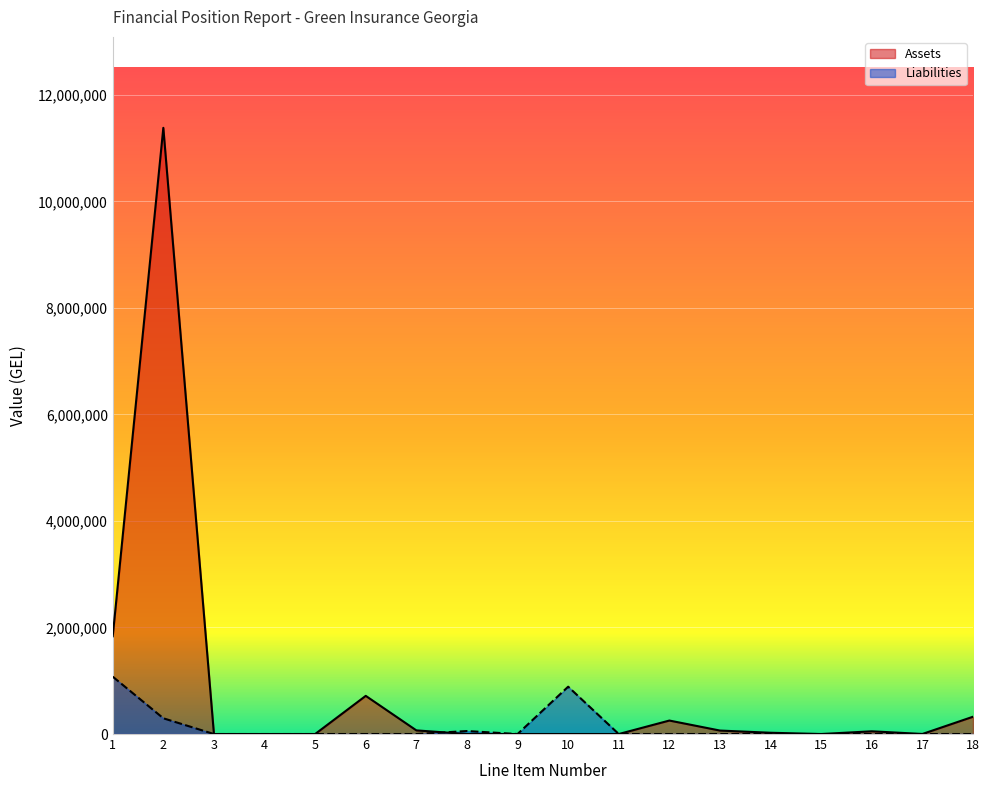

Rank the series by their maximum value, from highest to lowest.

Assets, Liabilities